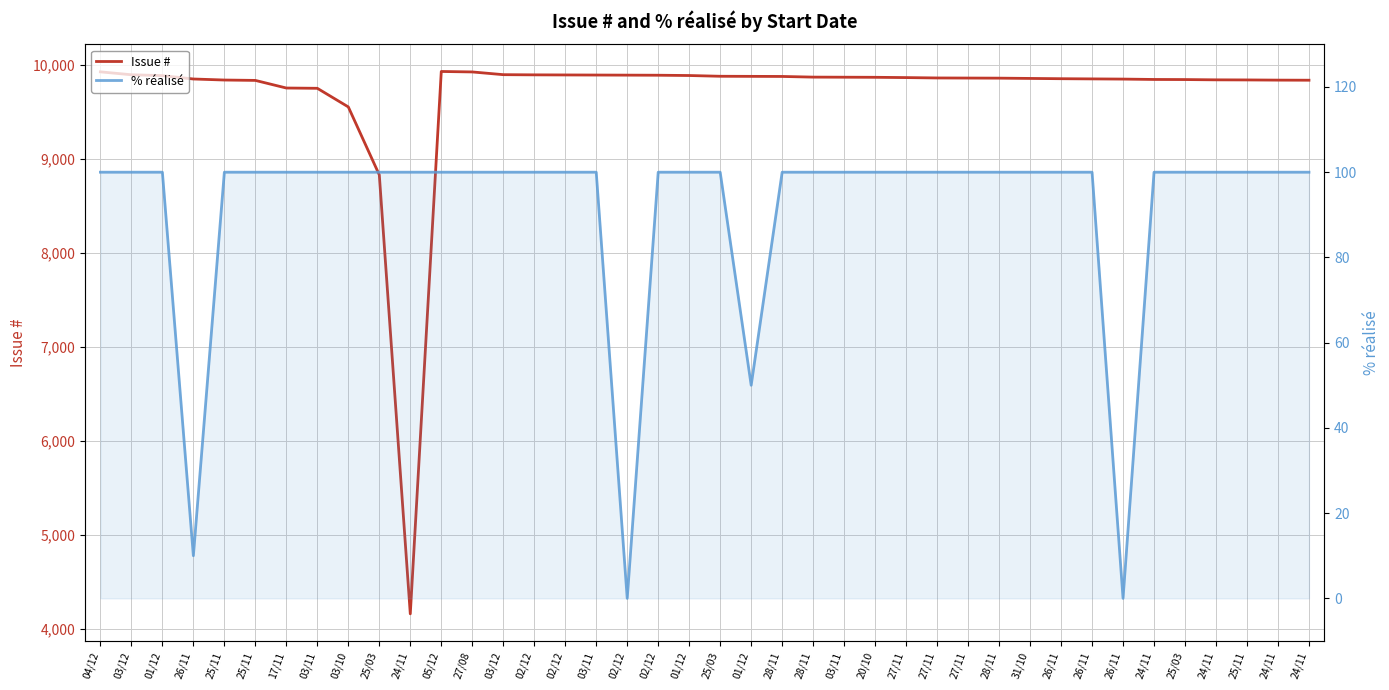

True or false: % réalisé has more than 2 interior local peaks.

False